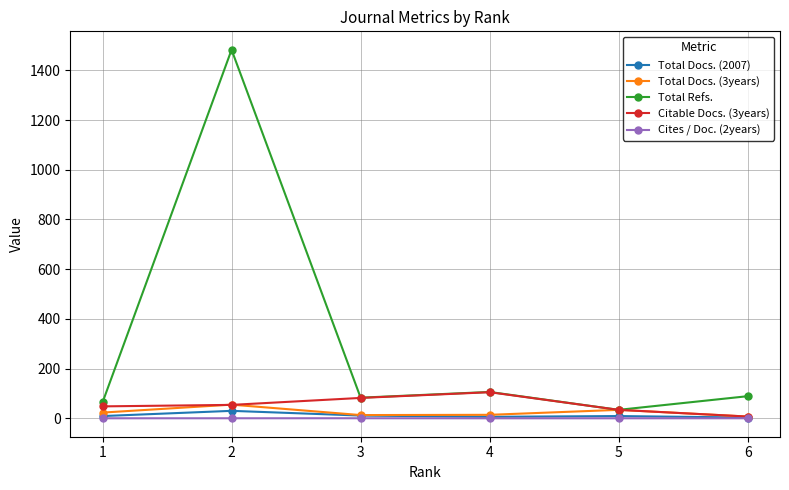

What is the difference between the Total Docs. (2007) values at 3 and 6?

8.0